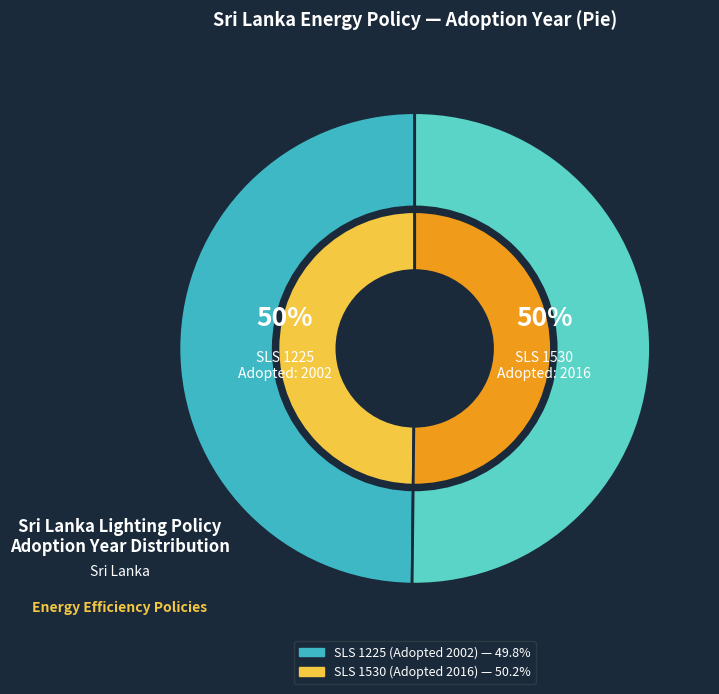

Is the sum of SLS 1225 (Adopted: 2002) and SLS 1530 (Adopted: 2016) greater than half?

Yes